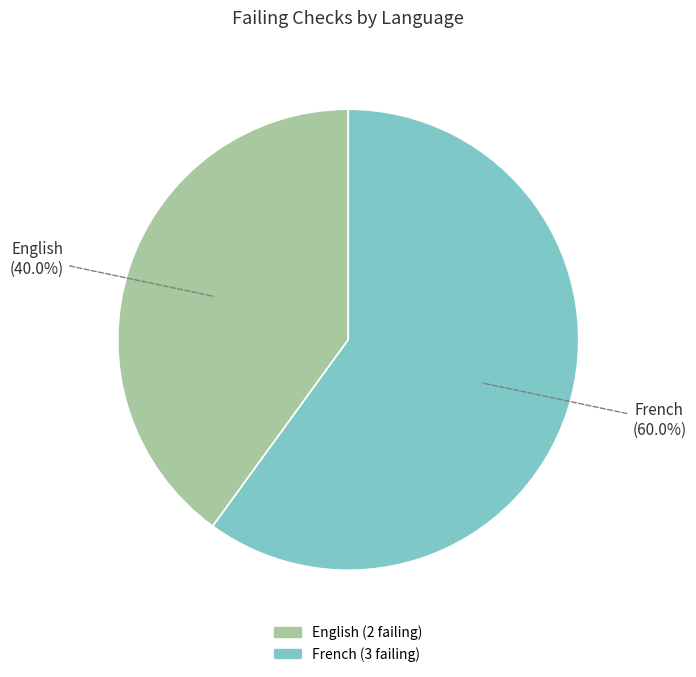

Between French and English, which is larger?

French